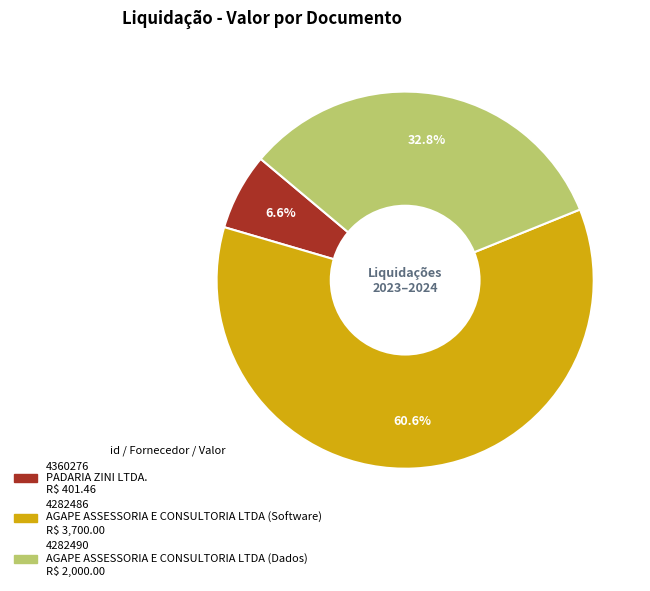

True or false: 4360276 accounts for 7% of the total.

True